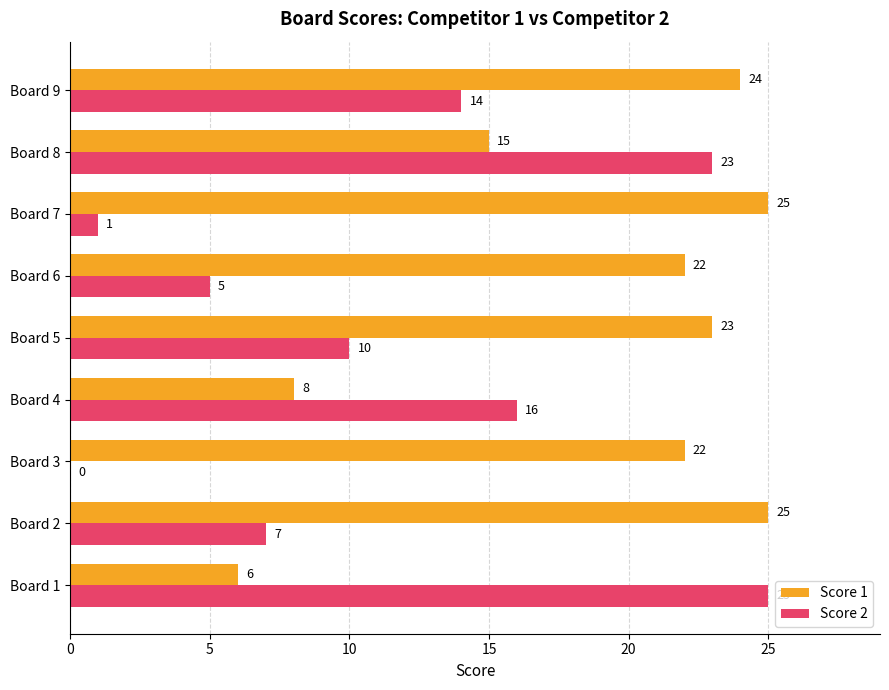

What is the sum of all Score 2 values?

101